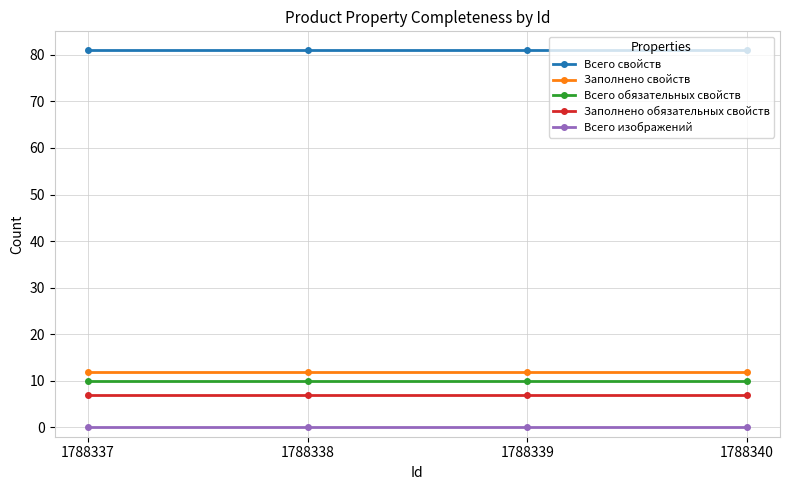

What is the minimum value for Заполнено свойств?

12